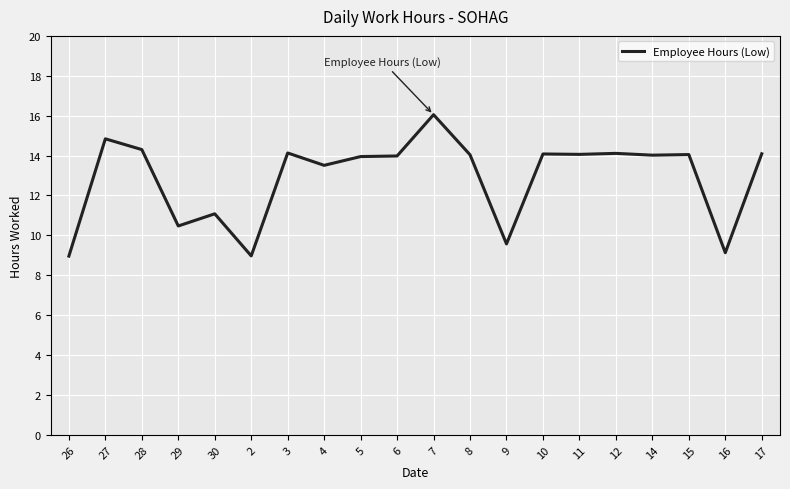

What is the ratio of the value at 30 to the value at 12?

0.8